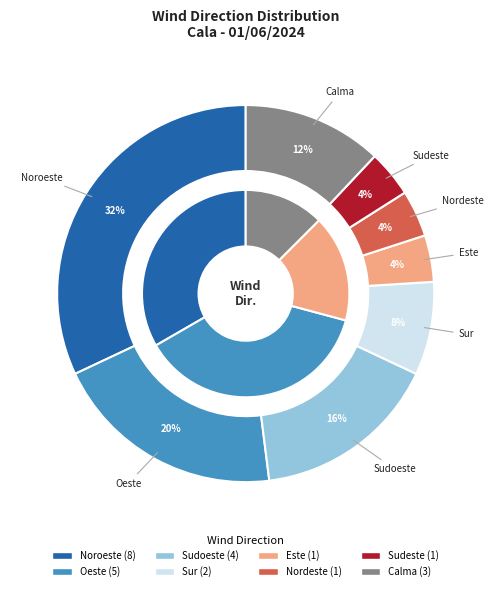

How many segments does this pie chart have?

8